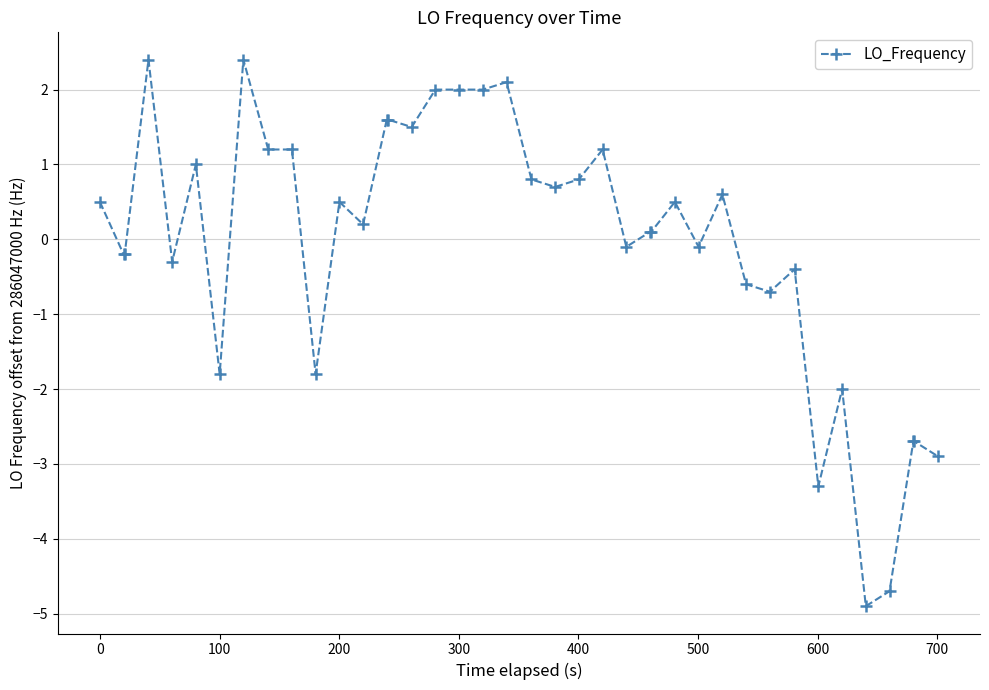

Does the chart have visible grid lines?

Yes